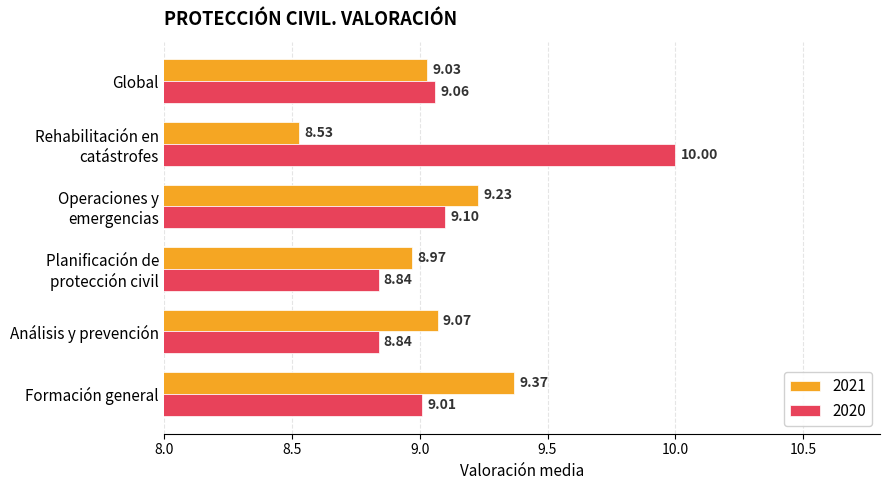

True or false: 2021 has a value of 16.3 at Operaciones y
emergencias.

False